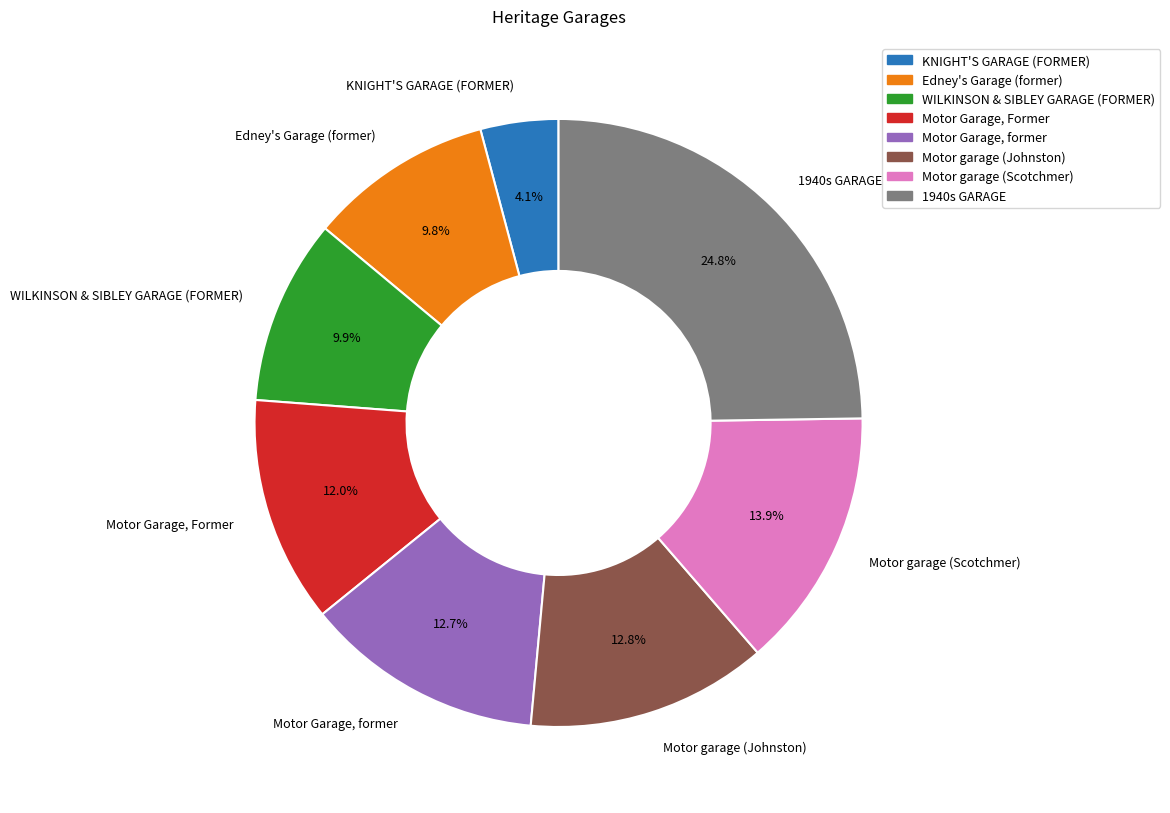

Which category has the smallest portion of the pie?

KNIGHT'S GARAGE (FORMER)